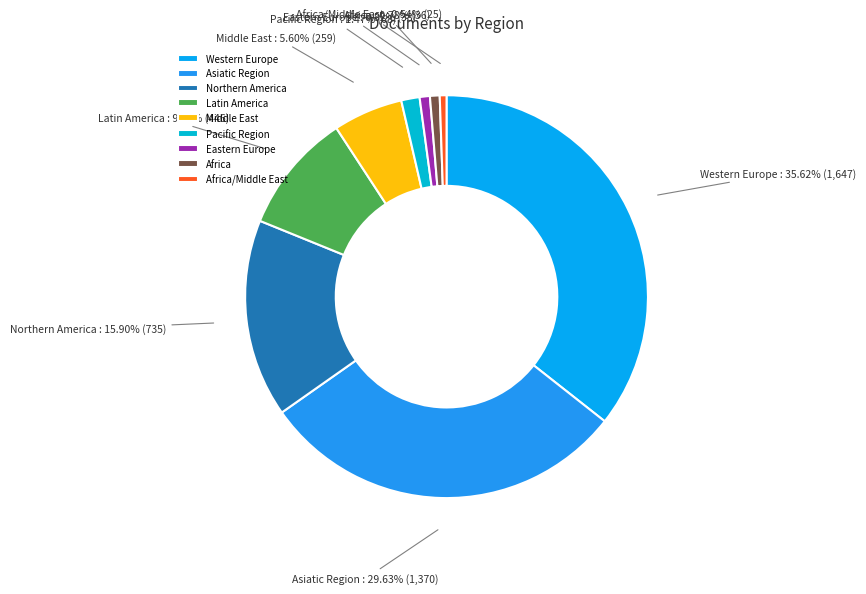

To the nearest percent, what percentage of the pie is Africa?

1%